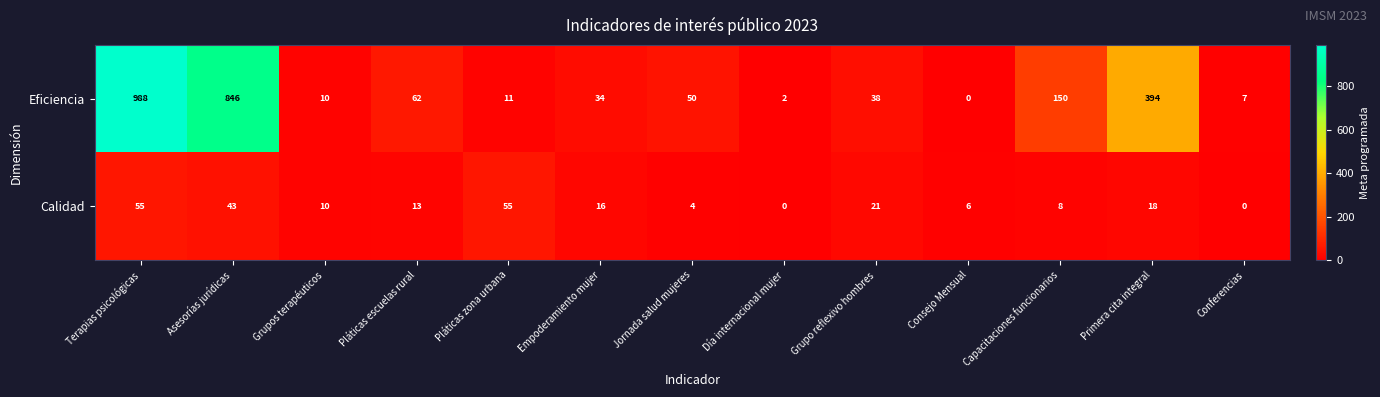

What is the difference between the highest and lowest values at Primera cita integral?

376